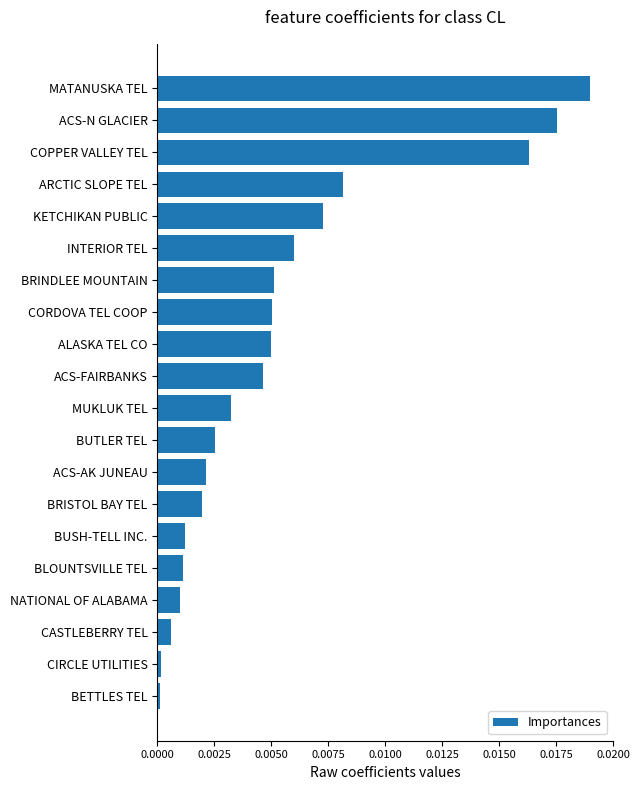

True or false: the data shows 0.0 at CASTLEBERRY TEL.

True